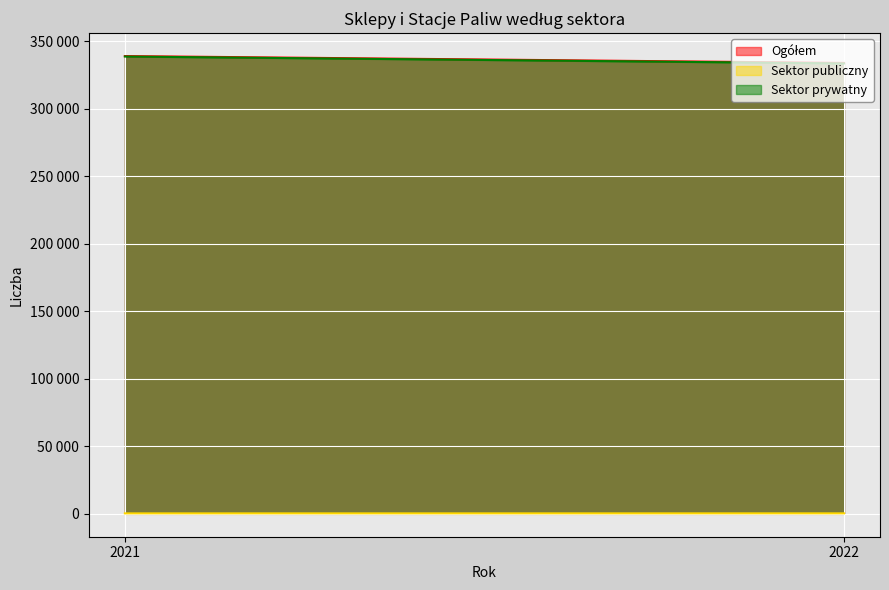

Which series has the widest spread of values?

Sektor prywatny